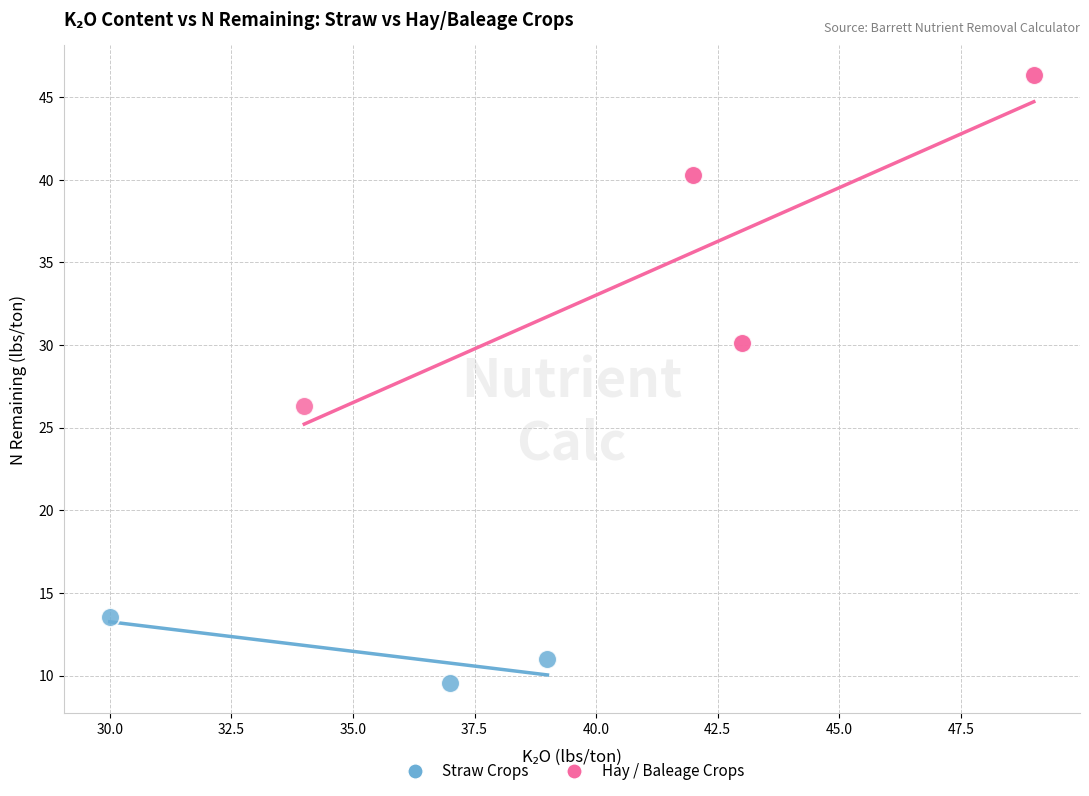

Which series has the largest Y range (max minus min)?

Hay / Baleage Crops